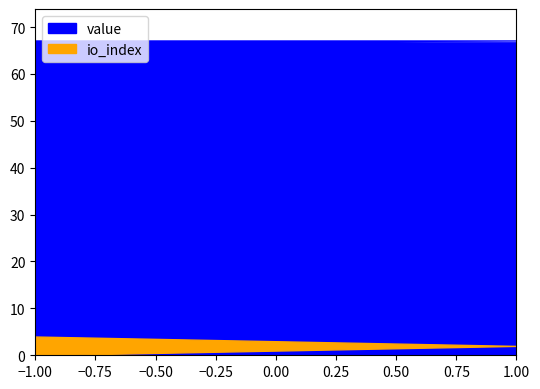

Where is io_index nearest to the value 2?

1